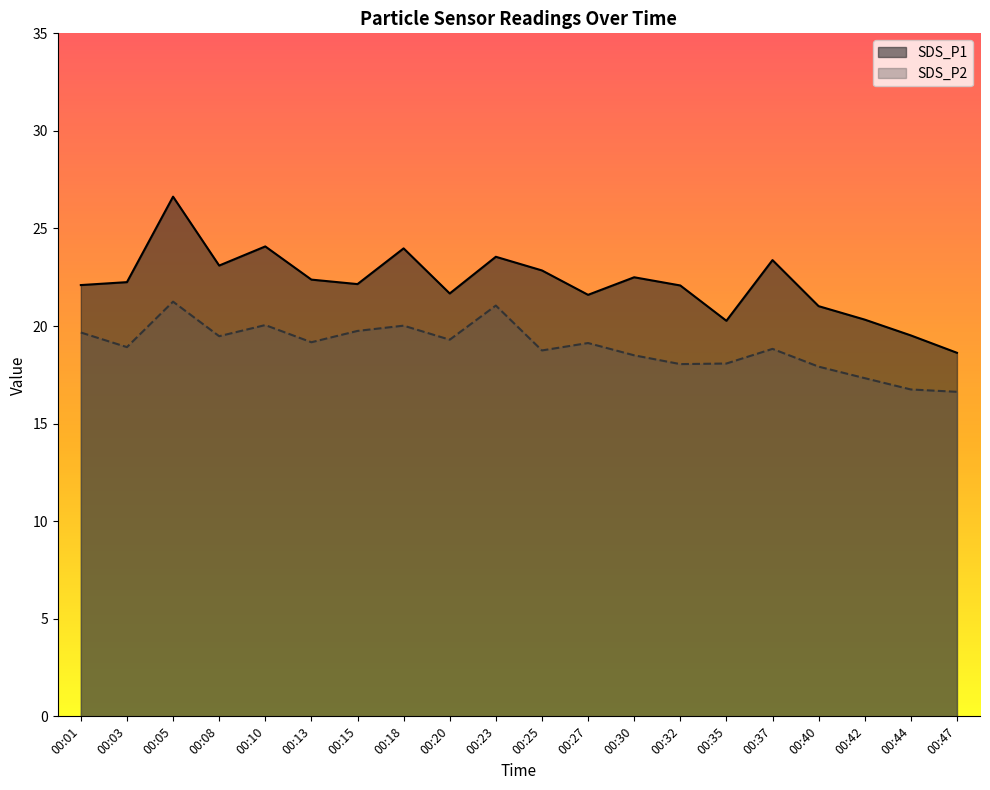

How many data points does each series have?

20